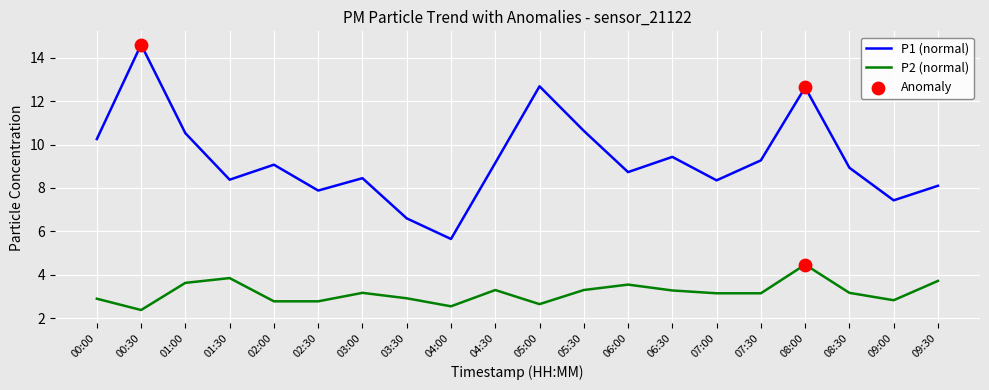

What is the total value across all series at 00:00?

13.2